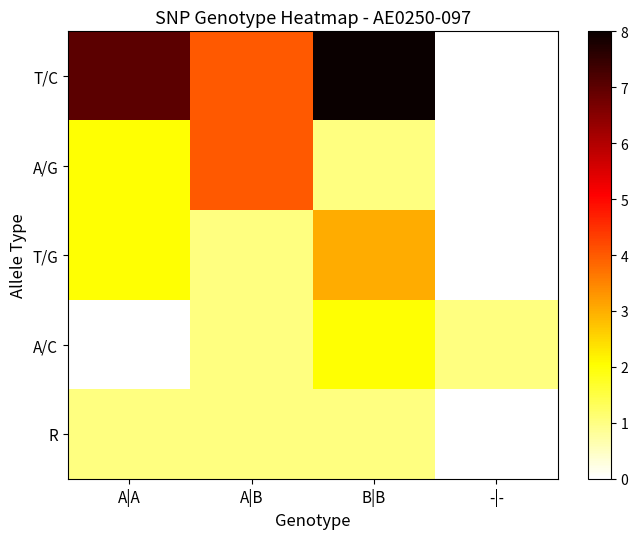

How many R values are between 1 and 2?

3